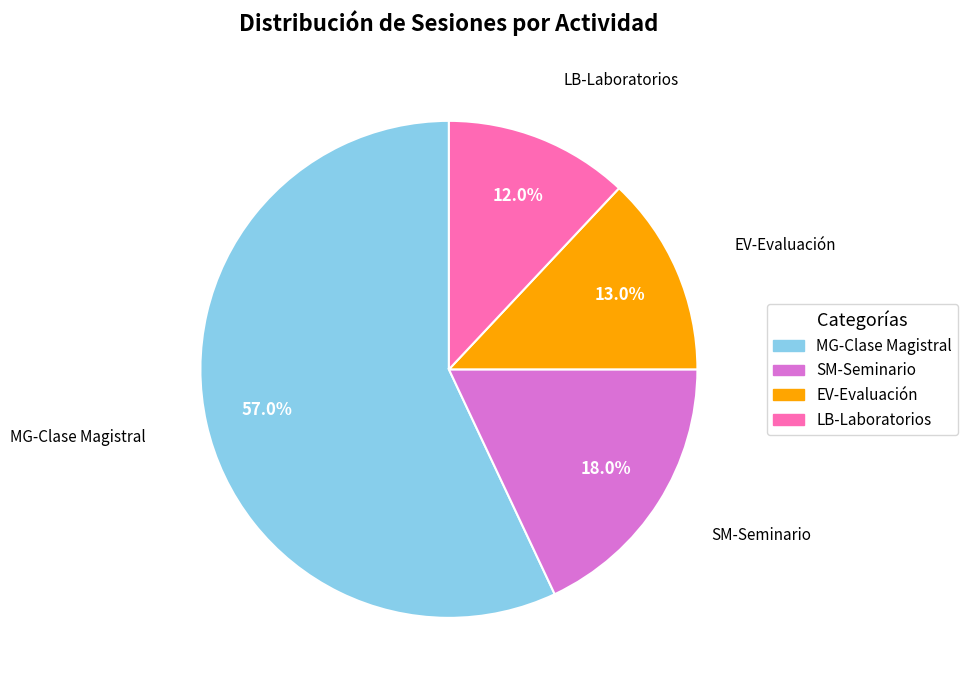

Which slice represents more than half of the pie?

MG-Clase Magistral